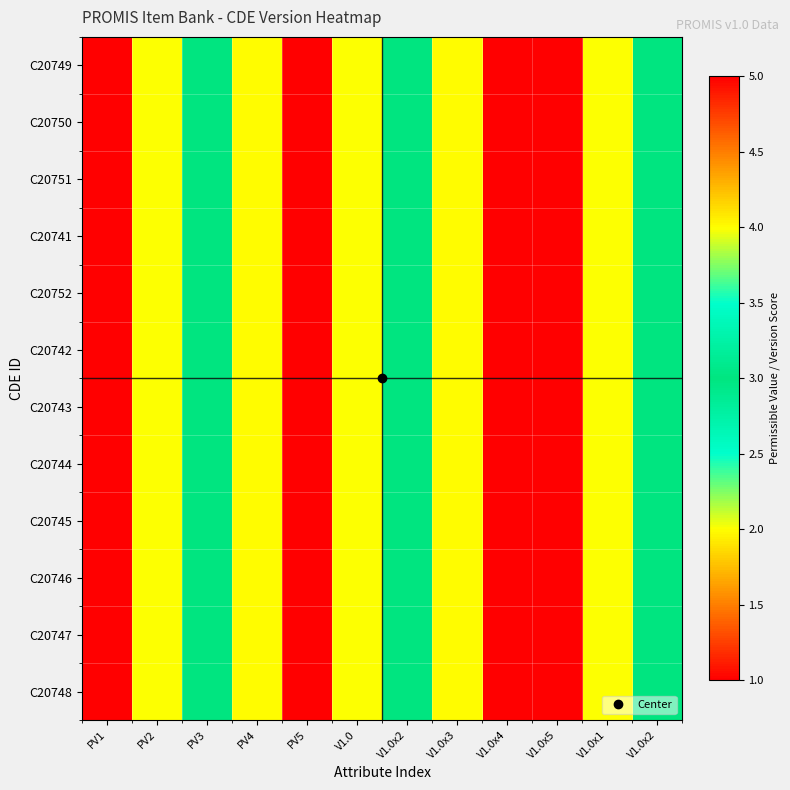

Reading left to right, extract all data points from this chart.

C20749: PV1=1	PV2=2	PV3=3	PV4=4	PV5=5	V1.0=2	V1.0x2=3	V1.0x3=4	V1.0x4=5	V1.0x5=1	V1.0x1=2	V1.0x2=3
C20750: PV1=1	PV2=2	PV3=3	PV4=4	PV5=5	V1.0=2	V1.0x2=3	V1.0x3=4	V1.0x4=5	V1.0x5=1	V1.0x1=2	V1.0x2=3
C20751: PV1=1	PV2=2	PV3=3	PV4=4	PV5=5	V1.0=2	V1.0x2=3	V1.0x3=4	V1.0x4=5	V1.0x5=1	V1.0x1=2	V1.0x2=3
C20741: PV1=1	PV2=2	PV3=3	PV4=4	PV5=5	V1.0=2	V1.0x2=3	V1.0x3=4	V1.0x4=5	V1.0x5=1	V1.0x1=2	V1.0x2=3
C20752: PV1=1	PV2=2	PV3=3	PV4=4	PV5=5	V1.0=2	V1.0x2=3	V1.0x3=4	V1.0x4=5	V1.0x5=1	V1.0x1=2	V1.0x2=3
C20742: PV1=1	PV2=2	PV3=3	PV4=4	PV5=5	V1.0=2	V1.0x2=3	V1.0x3=4	V1.0x4=5	V1.0x5=1	V1.0x1=2	V1.0x2=3
C20743: PV1=1	PV2=2	PV3=3	PV4=4	PV5=5	V1.0=2	V1.0x2=3	V1.0x3=4	V1.0x4=5	V1.0x5=1	V1.0x1=2	V1.0x2=3
C20744: PV1=1	PV2=2	PV3=3	PV4=4	PV5=5	V1.0=2	V1.0x2=3	V1.0x3=4	V1.0x4=5	V1.0x5=1	V1.0x1=2	V1.0x2=3
C20745: PV1=1	PV2=2	PV3=3	PV4=4	PV5=5	V1.0=2	V1.0x2=3	V1.0x3=4	V1.0x4=5	V1.0x5=1	V1.0x1=2	V1.0x2=3
C20746: PV1=1	PV2=2	PV3=3	PV4=4	PV5=5	V1.0=2	V1.0x2=3	V1.0x3=4	V1.0x4=5	V1.0x5=1	V1.0x1=2	V1.0x2=3
C20747: PV1=1	PV2=2	PV3=3	PV4=4	PV5=5	V1.0=2	V1.0x2=3	V1.0x3=4	V1.0x4=5	V1.0x5=1	V1.0x1=2	V1.0x2=3
C20748: PV1=1	PV2=2	PV3=3	PV4=4	PV5=5	V1.0=2	V1.0x2=3	V1.0x3=4	V1.0x4=5	V1.0x5=1	V1.0x1=2	V1.0x2=3